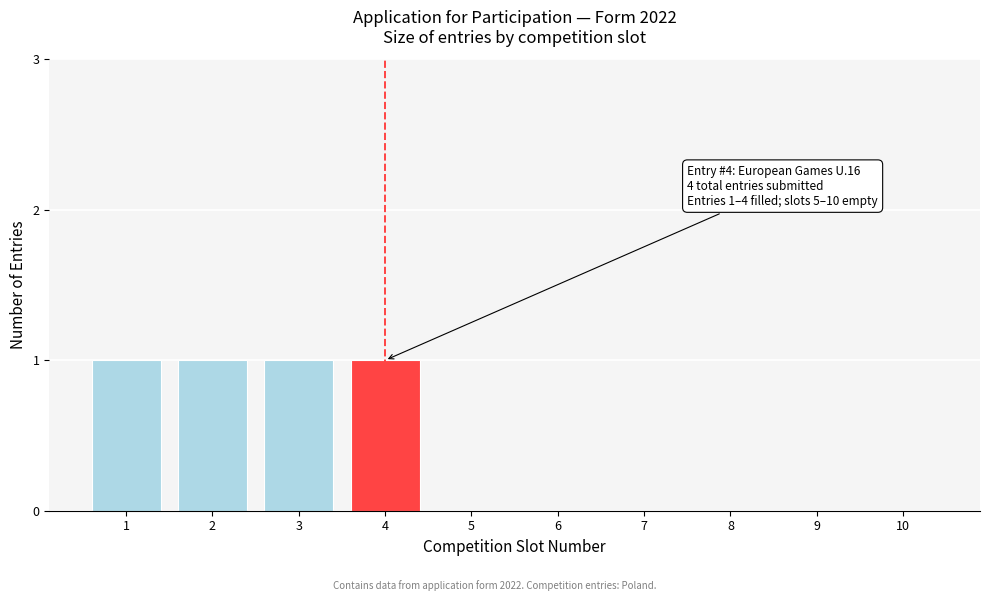

Reading right to left, what are all the values shown in this chart?

10=0	9=0	8=0	7=0	6=0	5=0	4=1	3=1	2=1	1=1